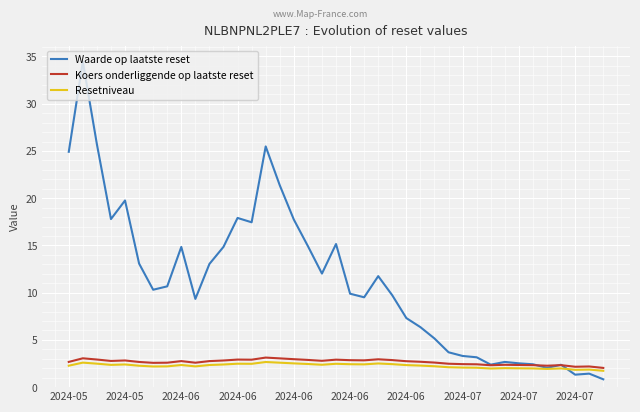

What is the smallest value displayed?

0.8